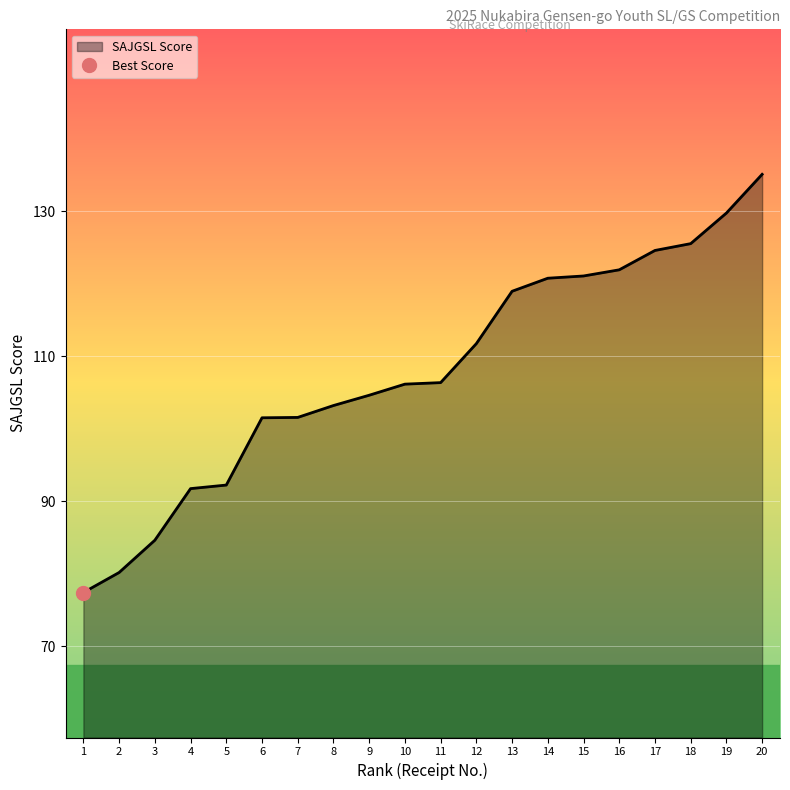

Between 4 and 9, which is larger?

9